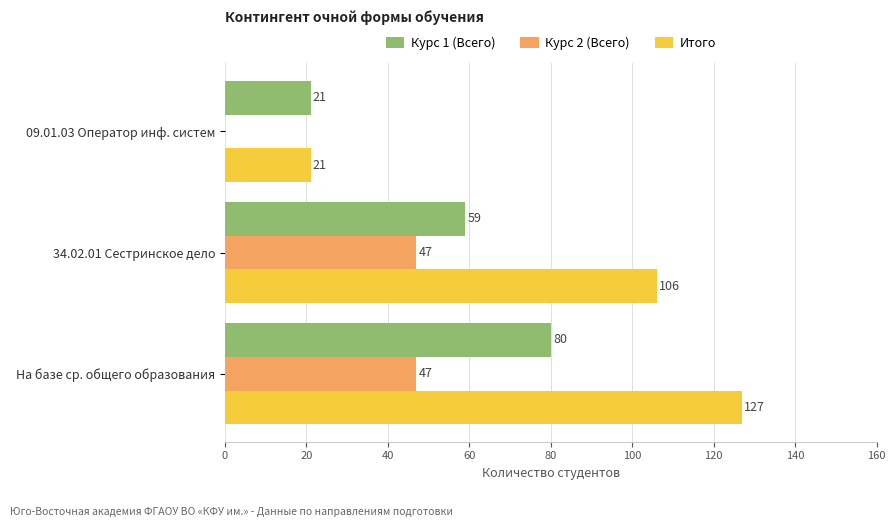

At which label is Курс 1 (Всего) closest to 50?

34.02.01 Сестринское дело